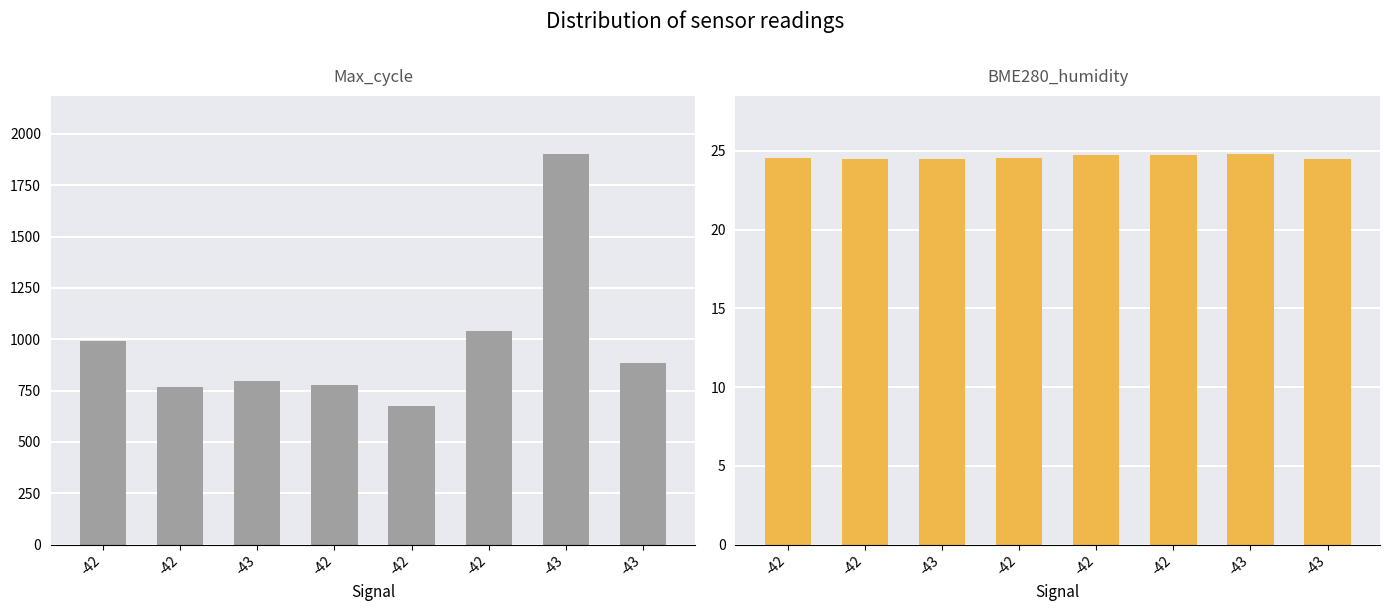

What is the difference between the maximum and minimum values in the Max_cycle series?

1225.0